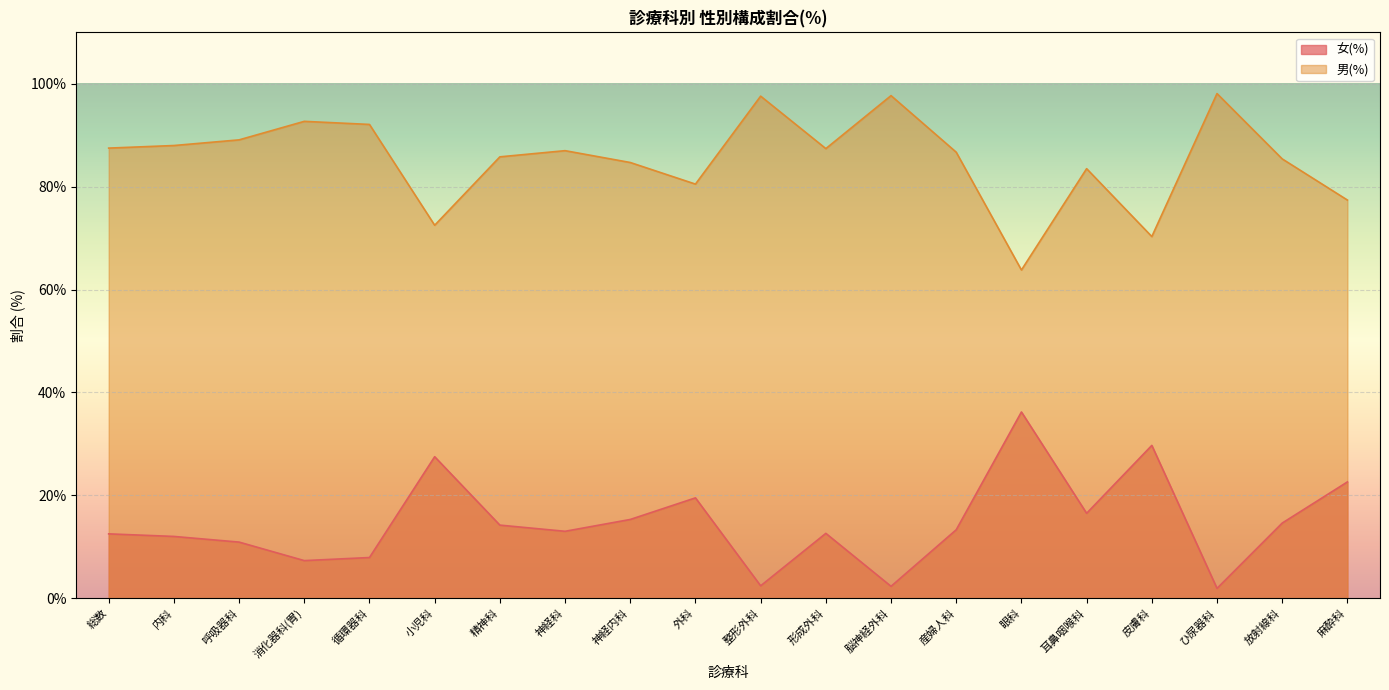

What is the difference between the maximum and minimum values in the 女(%) series?

34.3